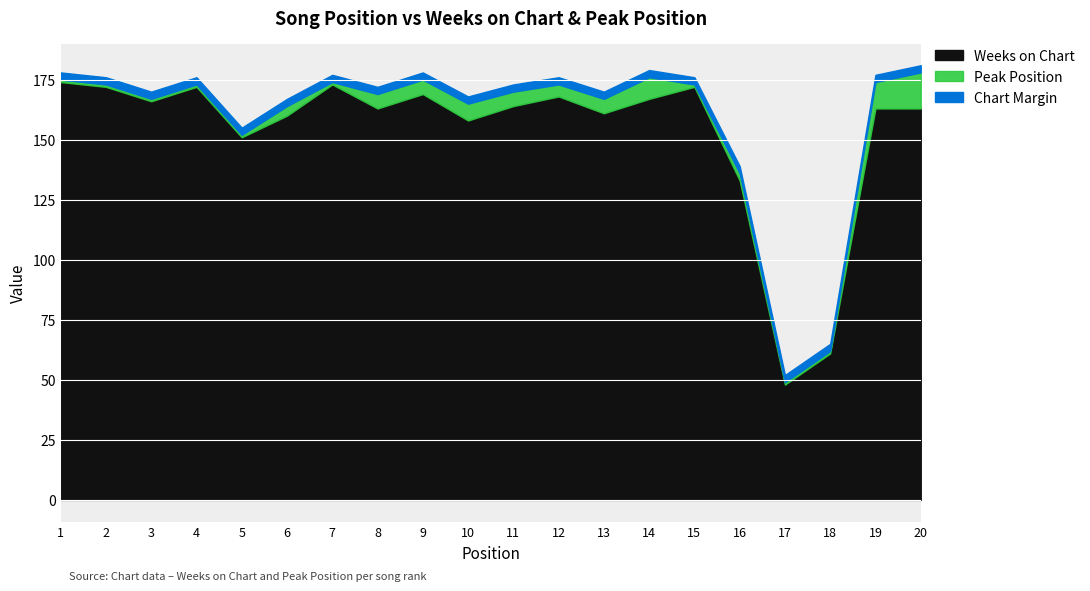

Which category has the highest value in the Weeks on Chart series?

1